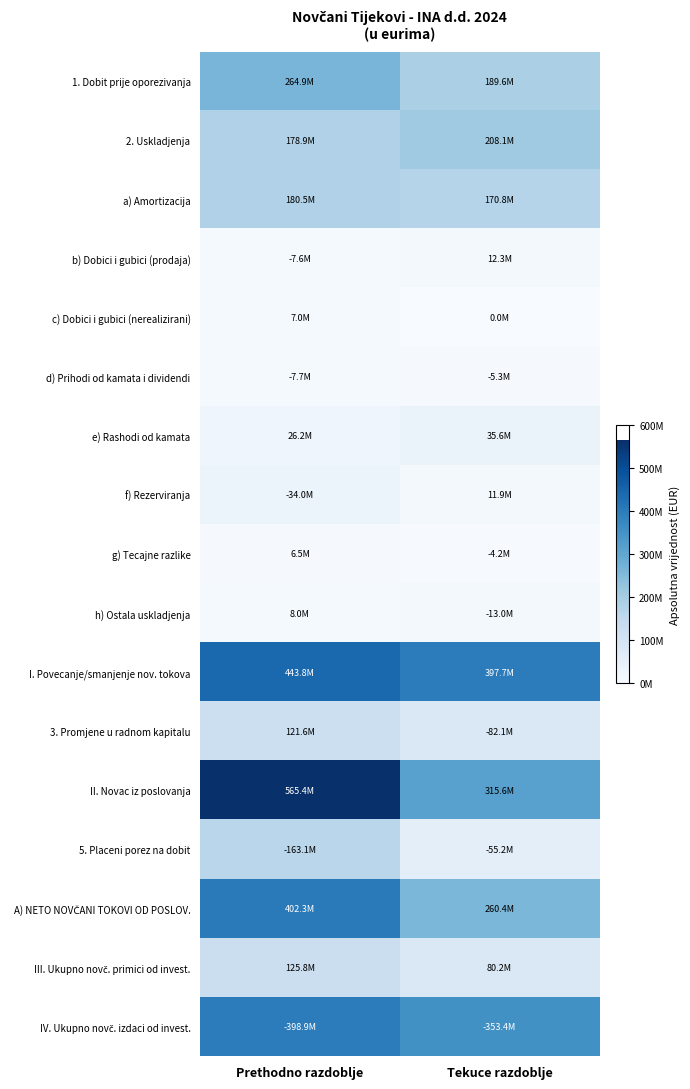

What is the difference between the highest and lowest values at Tekuce razdoblje?

397700000